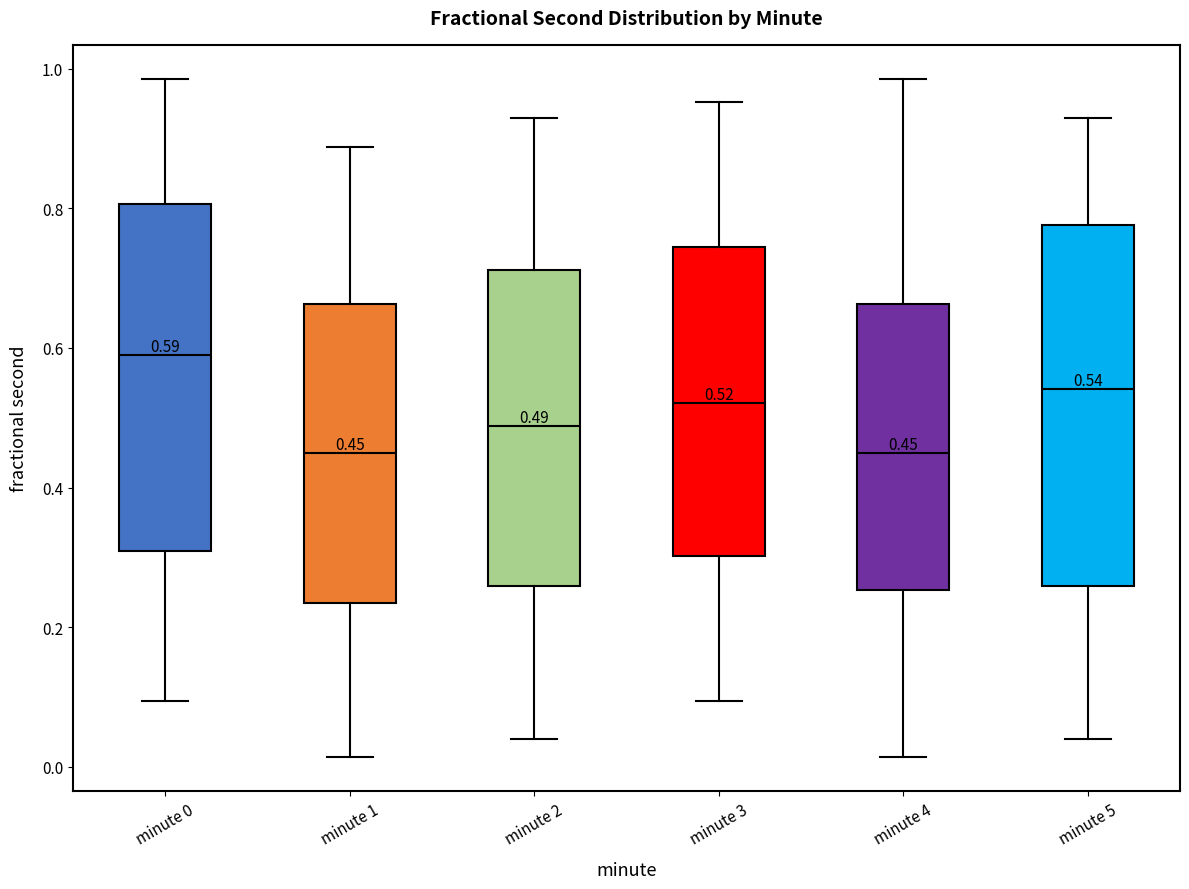

Which box has the highest median line?

minute 0